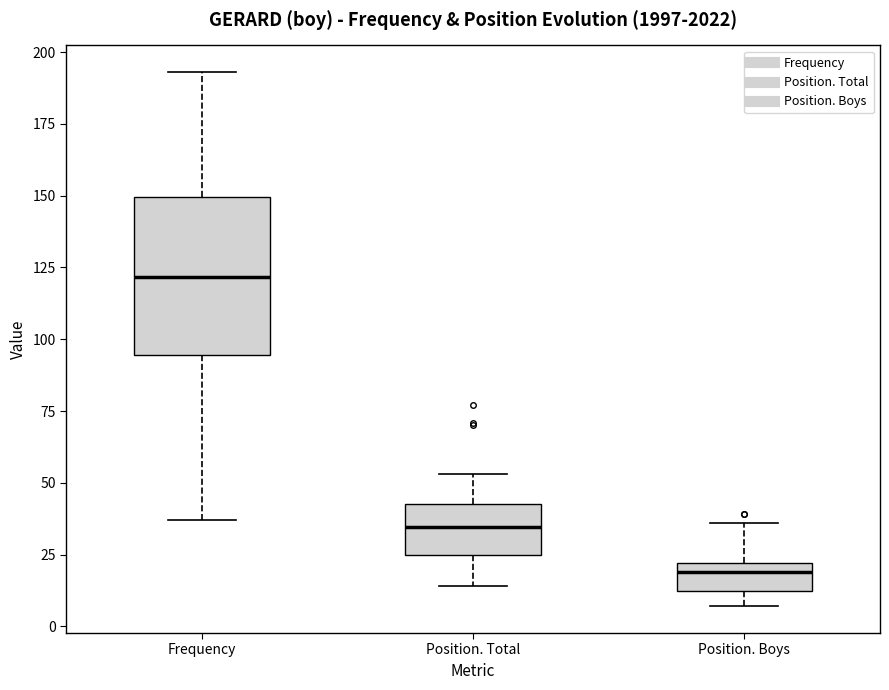

Which box has the highest median line?

Frequency